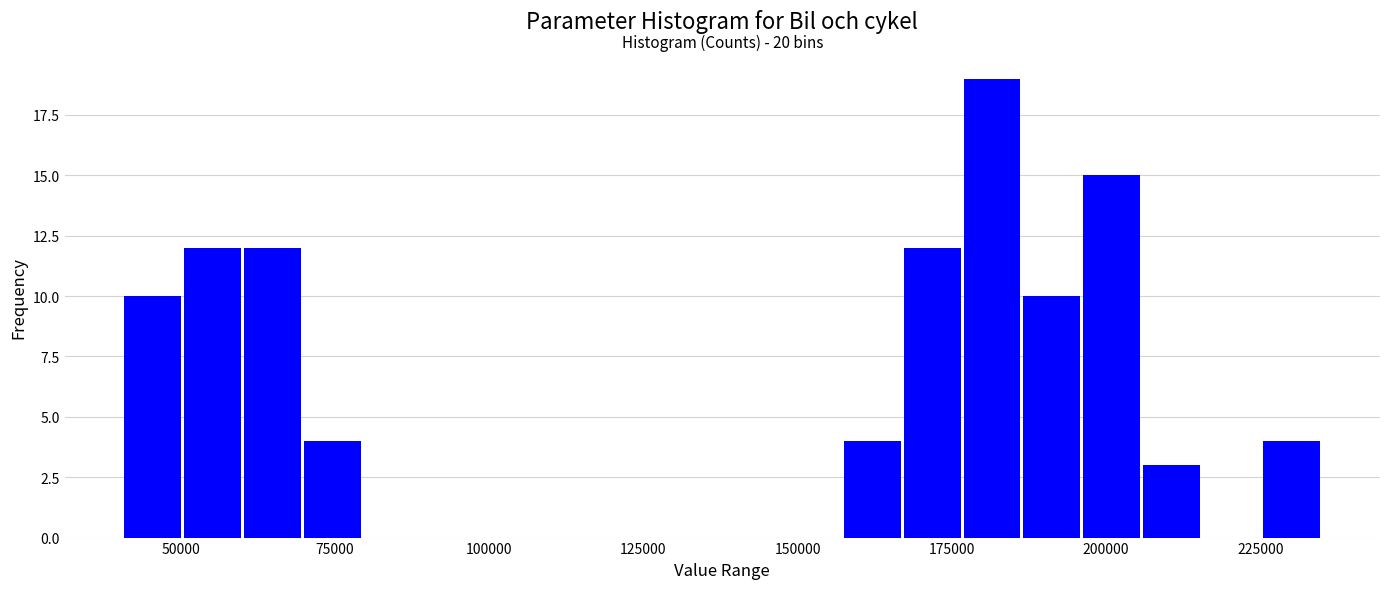

Read against the x-axis, roughly where is the centre of the tallest bar?

180000